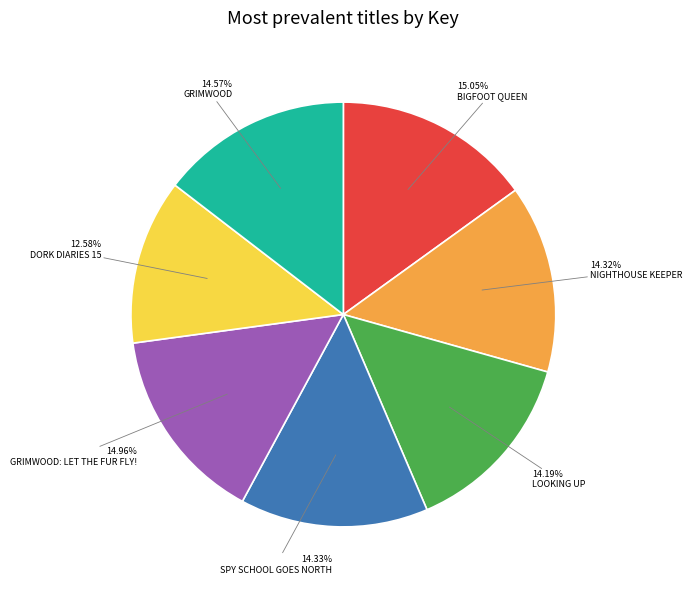

Does any single category account for the majority?

No